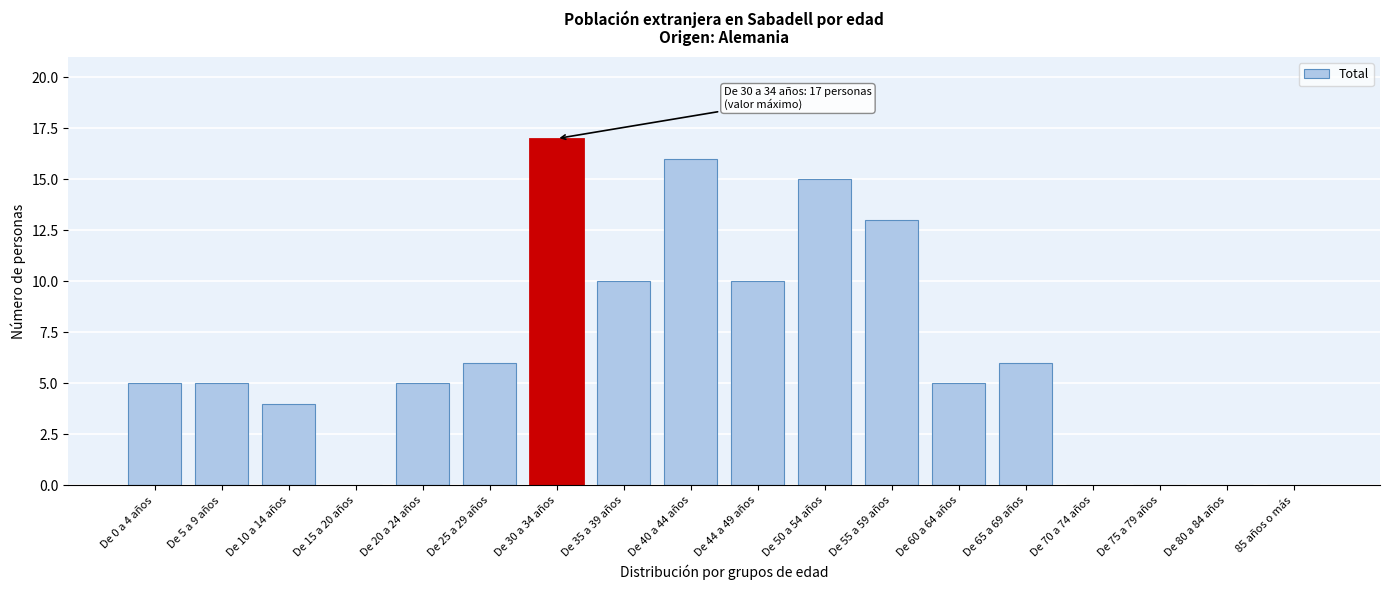

Reading right to left, what are all the values shown in this chart?

85 años o más=0	De 80 a 84 años=0	De 75 a 79 años=0	De 70 a 74 años=0	De 65 a 69 años=6	De 60 a 64 años=5	De 55 a 59 años=13	De 50 a 54 años=15	De 44 a 49 años=10	De 40 a 44 años=16	De 35 a 39 años=10	De 30 a 34 años=17	De 25 a 29 años=6	De 20 a 24 años=5	De 15 a 20 años=0	De 10 a 14 años=4	De 5 a 9 años=5	De 0 a 4 años=5